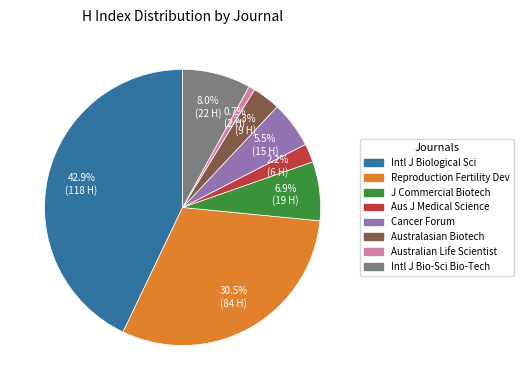

Is there a majority slice in this chart?

No